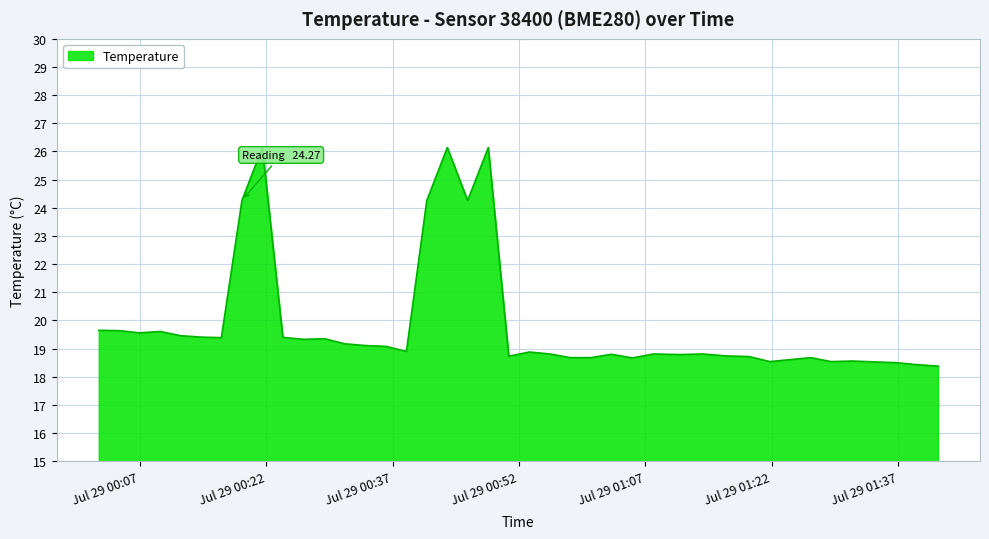

What is the sum of all values?

795.6